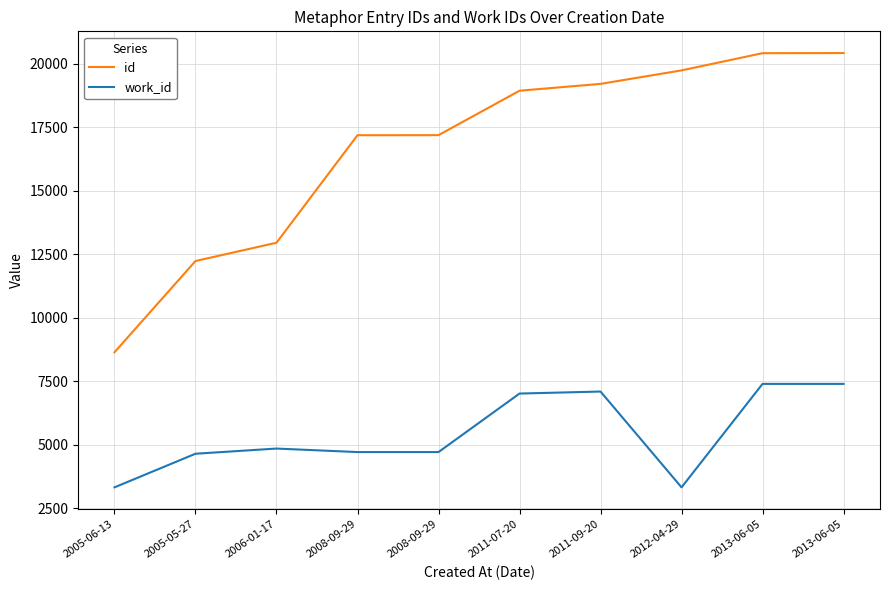

At which label is id closest to 14530?

2006-01-17